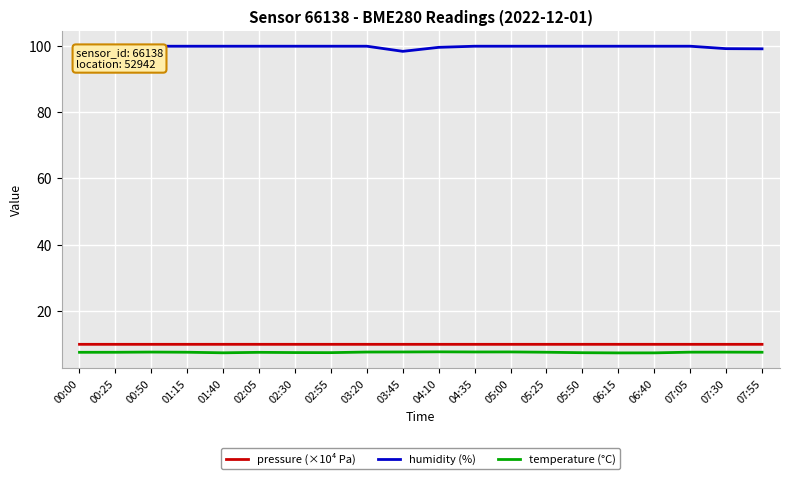

Is this an area chart (filled region under the line)?

No